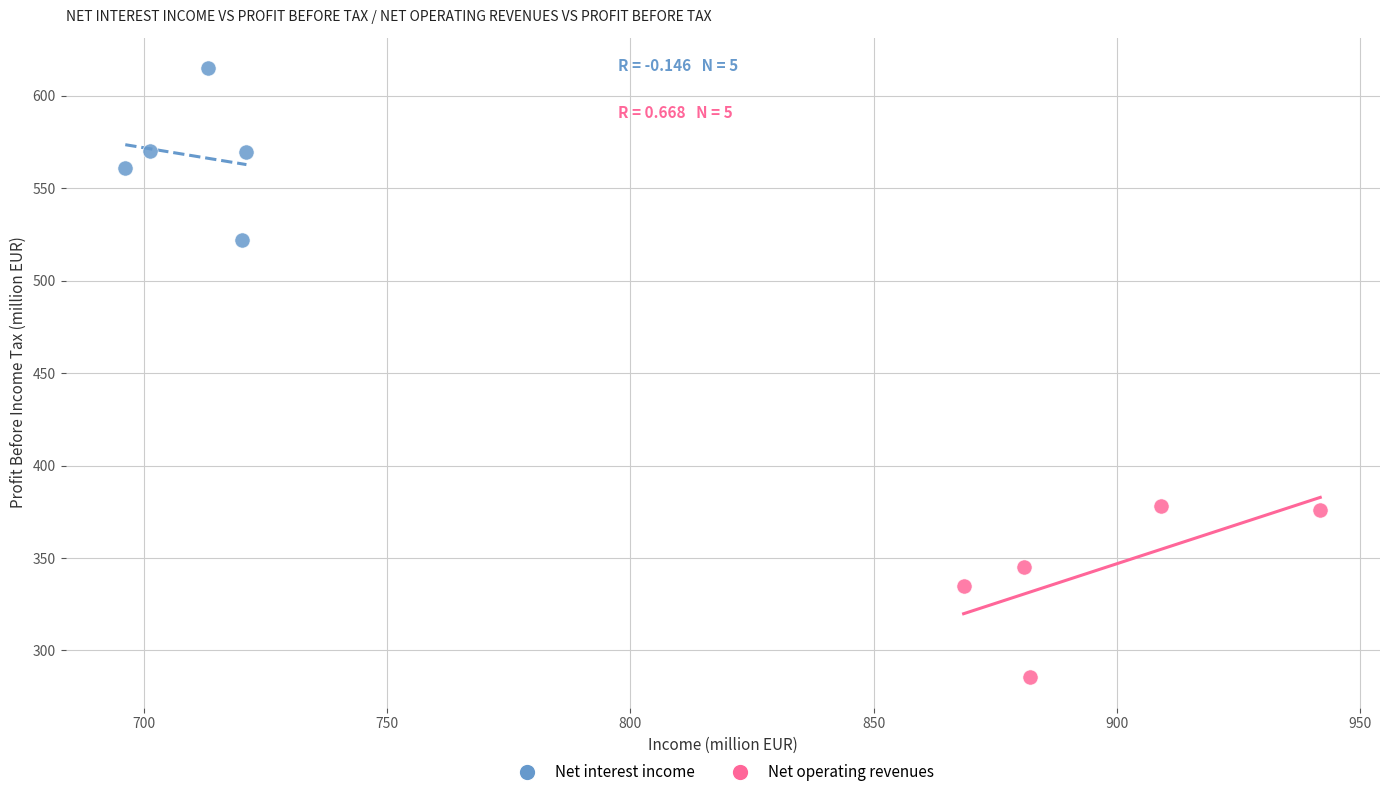

Which series reaches the maximum Y coordinate?

Net interest income